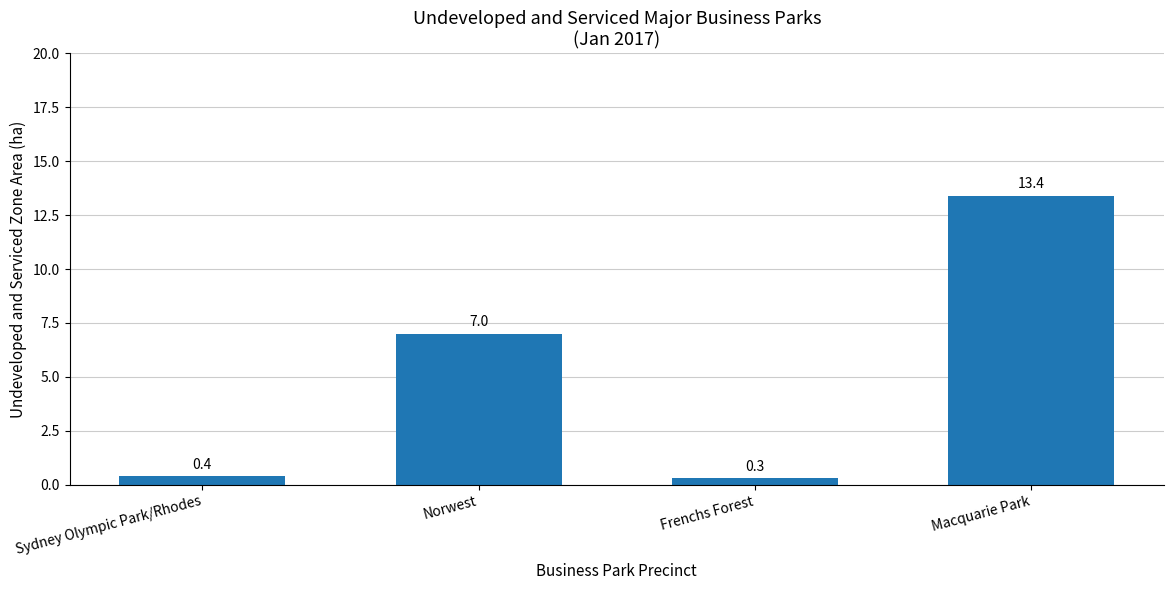

What is the smallest value displayed?

0.3